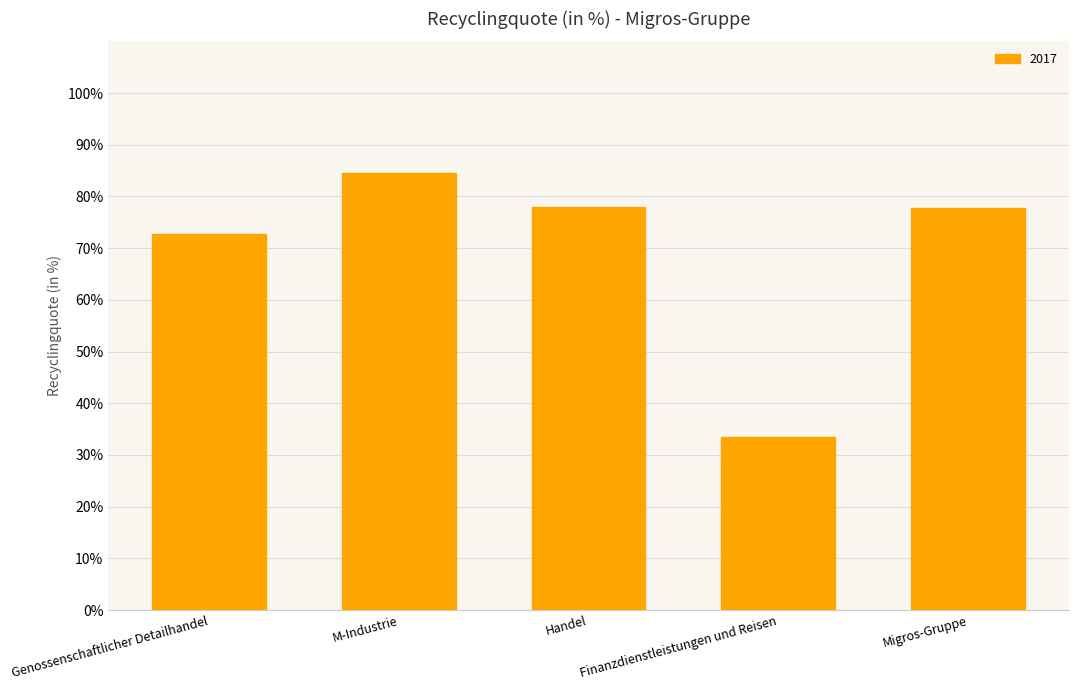

What is the sum of all values?

346.6